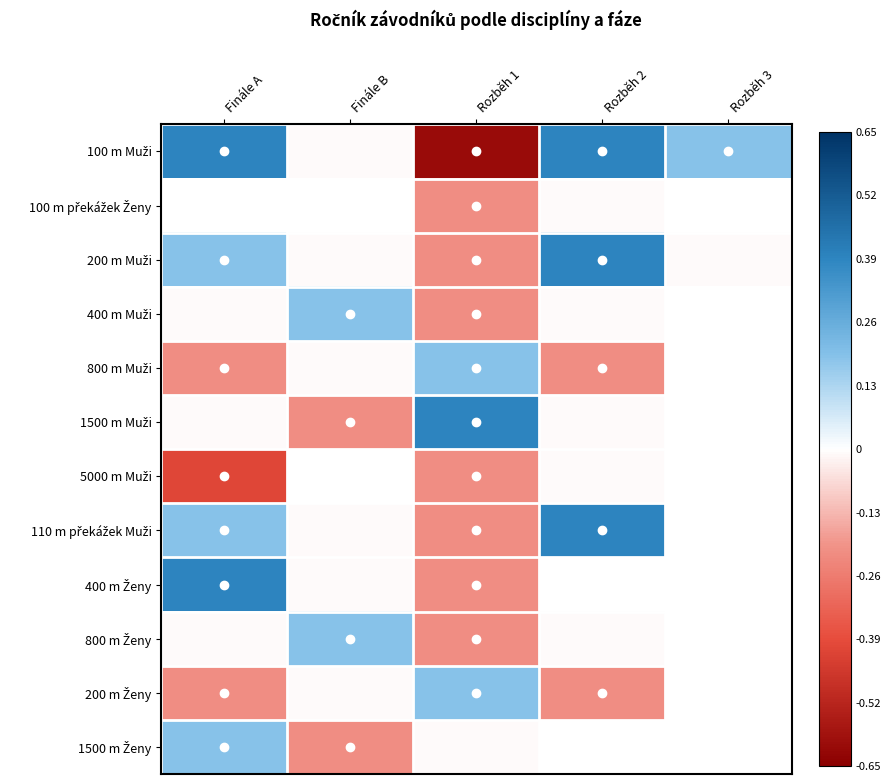

Which has a higher value, Rozběh 1 or Rozběh 2?

Rozběh 2